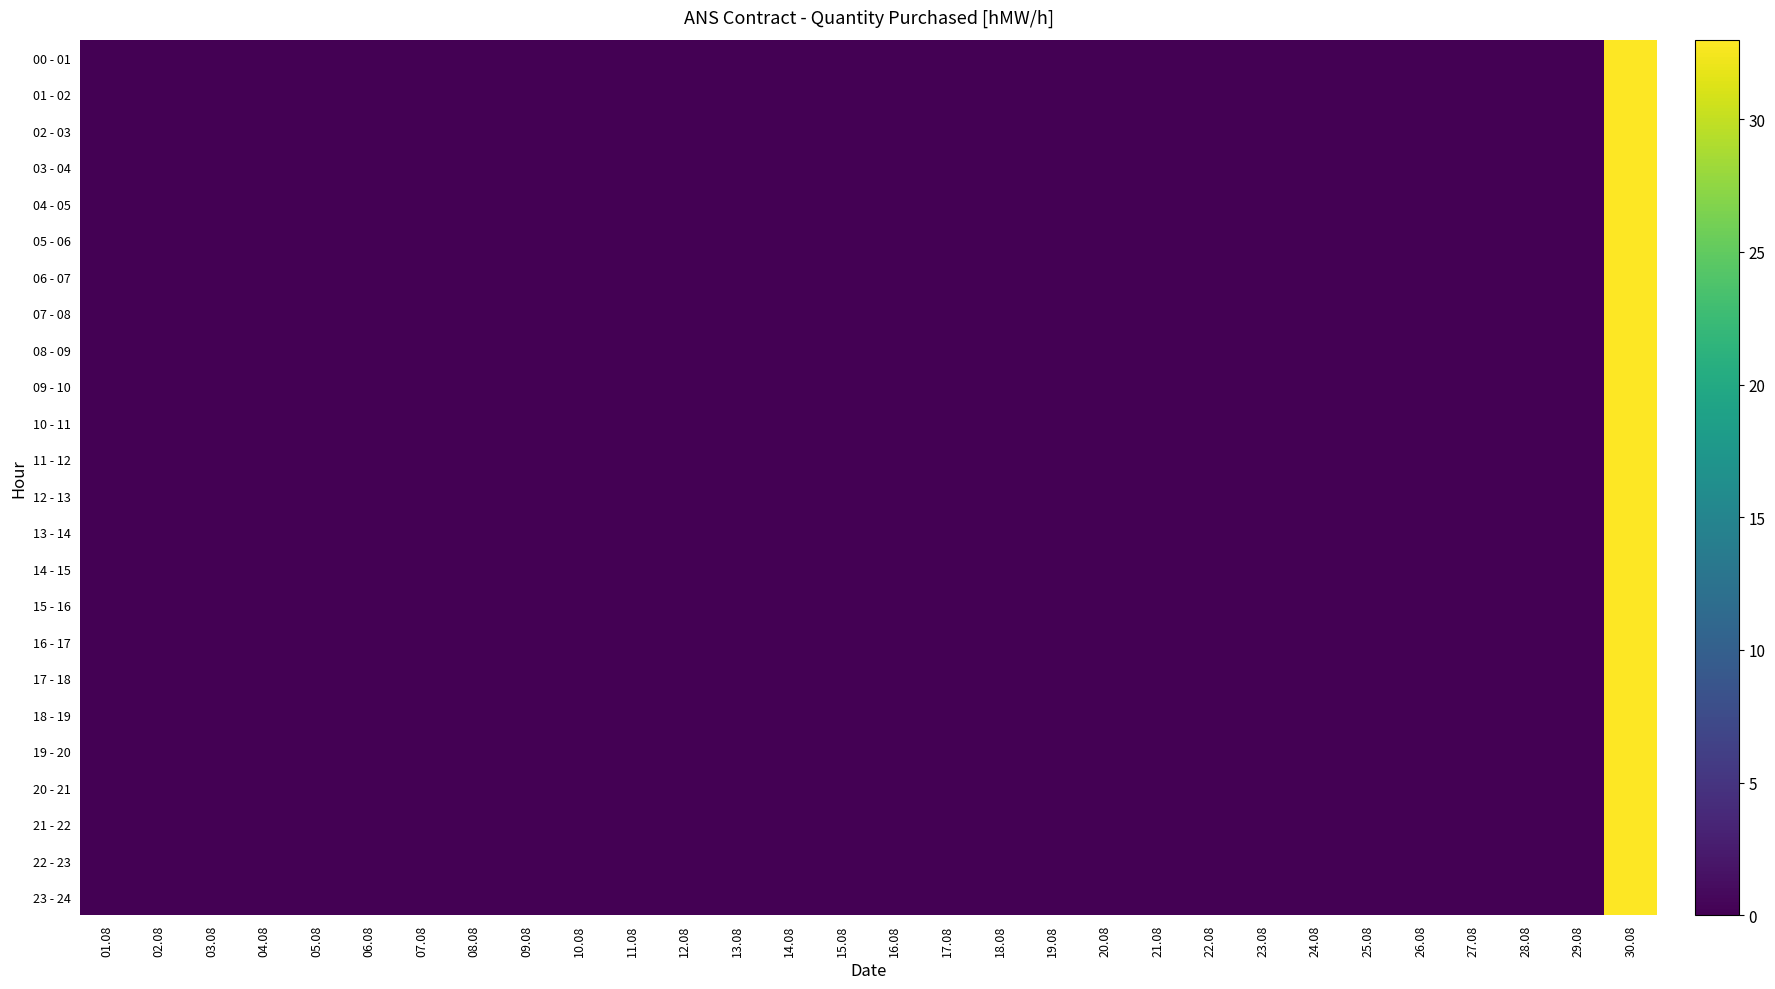

List the series in order of their peak value, lowest first.

00 - 01, 01 - 02, 02 - 03, 03 - 04, 04 - 05, 05 - 06, 06 - 07, 07 - 08, 08 - 09, 09 - 10, 10 - 11, 11 - 12, 12 - 13, 13 - 14, 14 - 15, 15 - 16, 16 - 17, 17 - 18, 18 - 19, 19 - 20, 20 - 21, 21 - 22, 22 - 23, 23 - 24